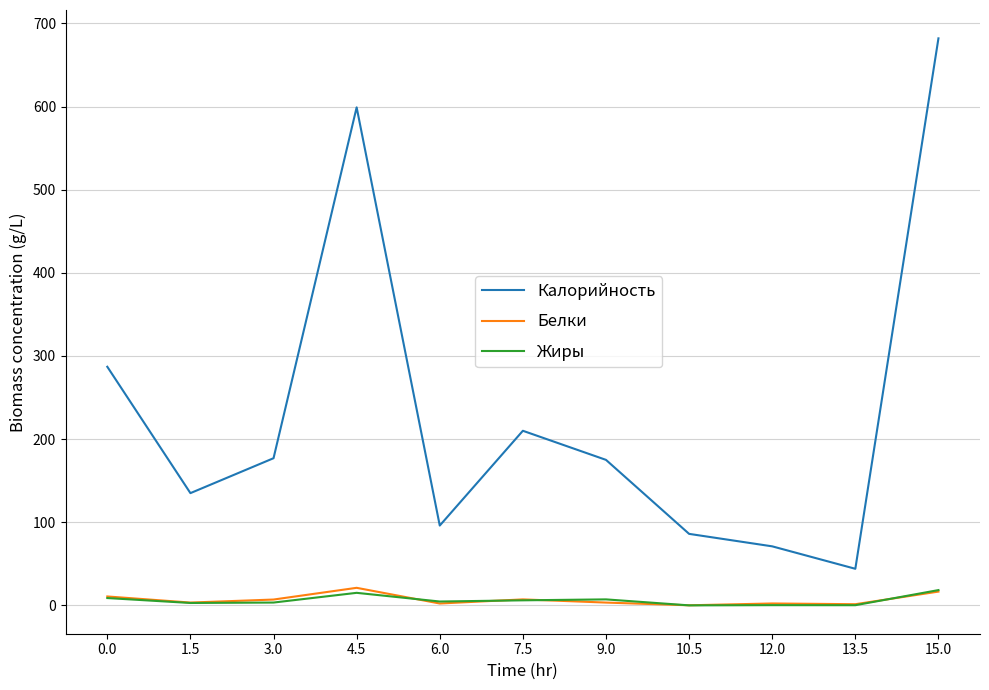

What is the maximum value for Белки?

21.1